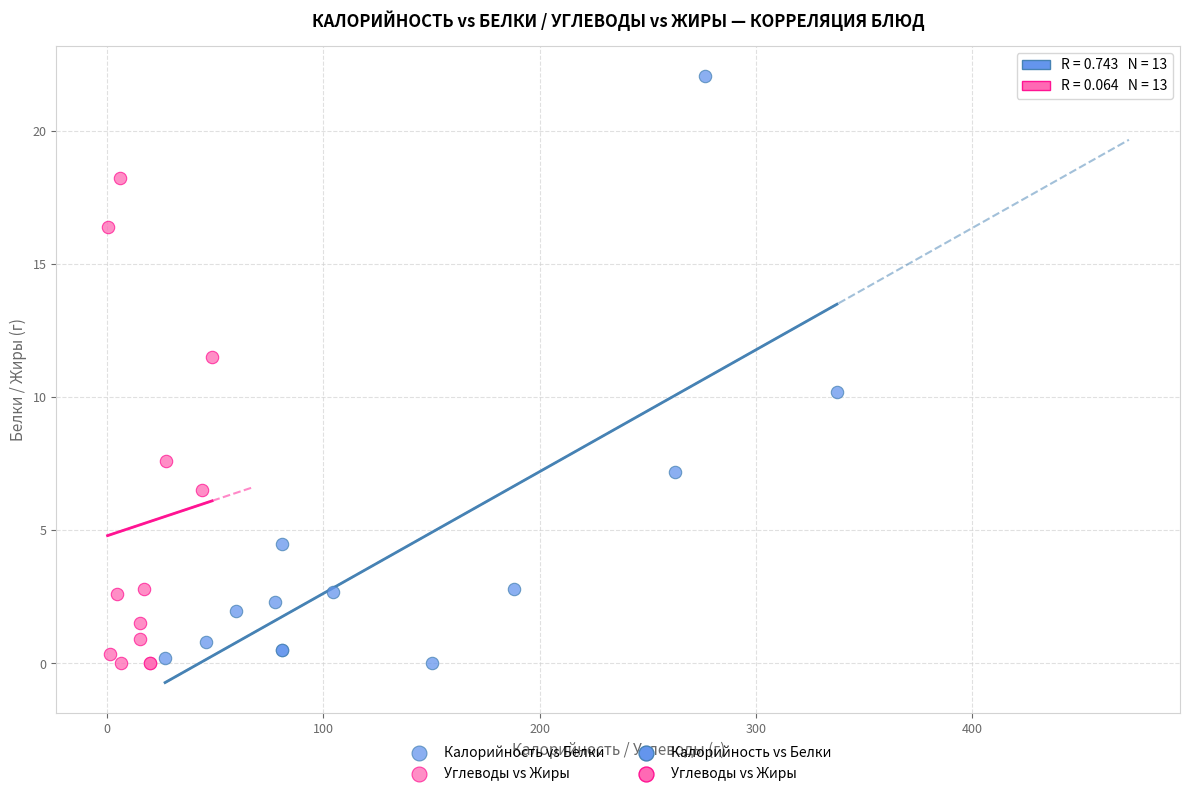

Which series reaches the maximum Y coordinate?

Калорийность vs Белки